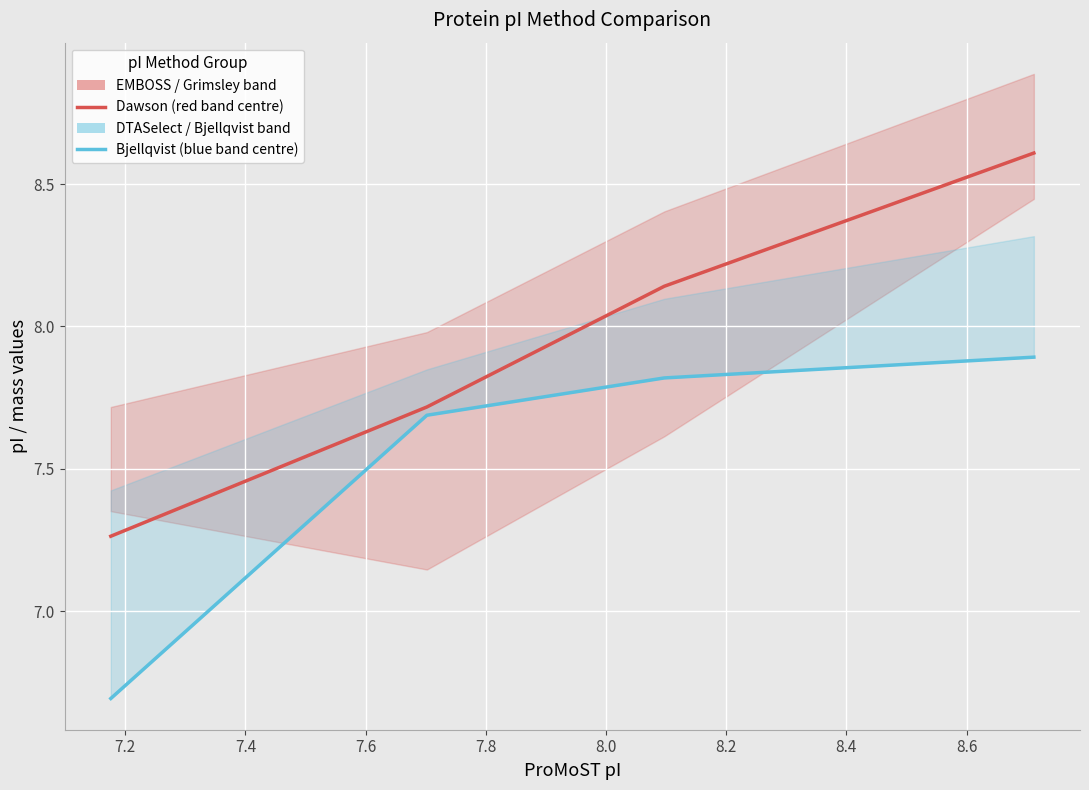

The Bjellqvist (blue band centre) series shows 10.8 at 7.4. True or false?

False